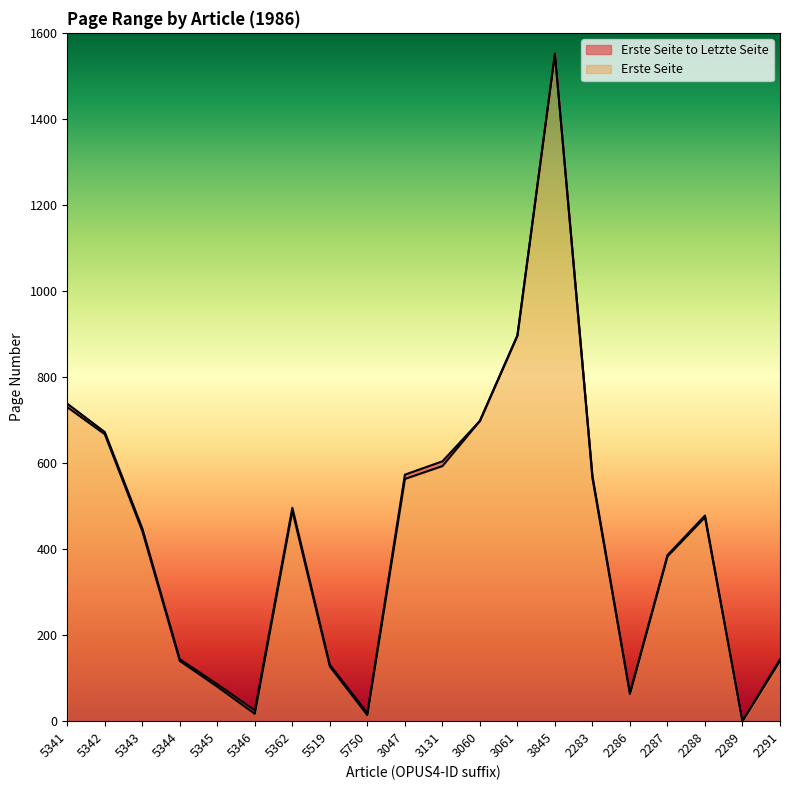

At which category does the chart reach its peak across all series?

3845